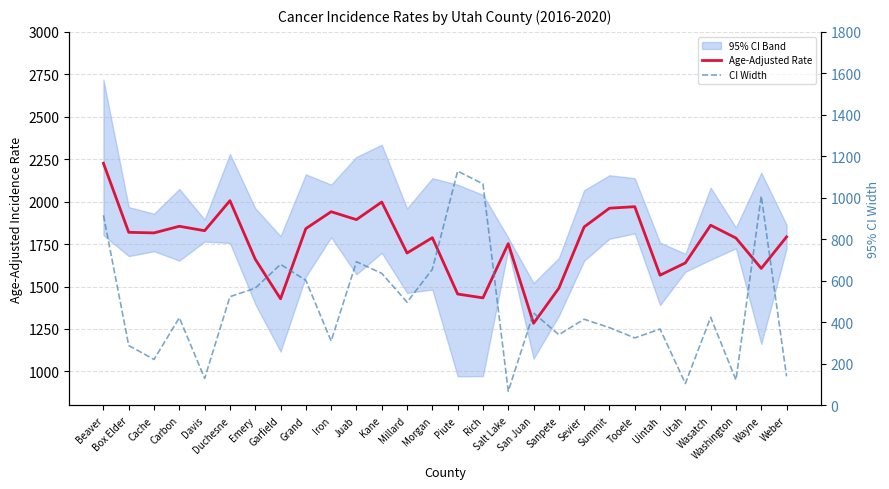

In Age-Adjusted Rate, how many points are higher than both neighbors (excluding endpoints)?

8